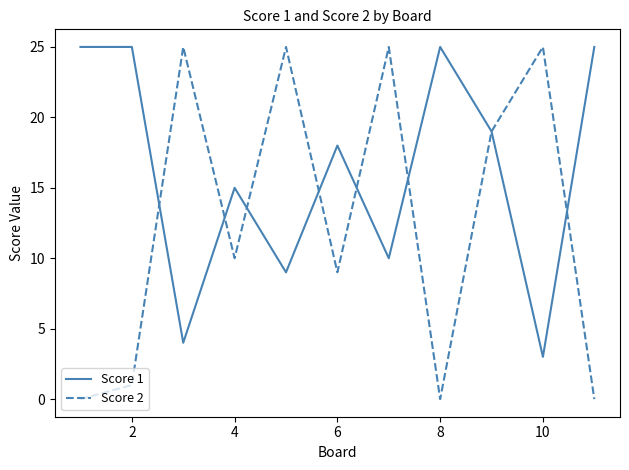

Which series has the largest range (max minus min)?

Score 2